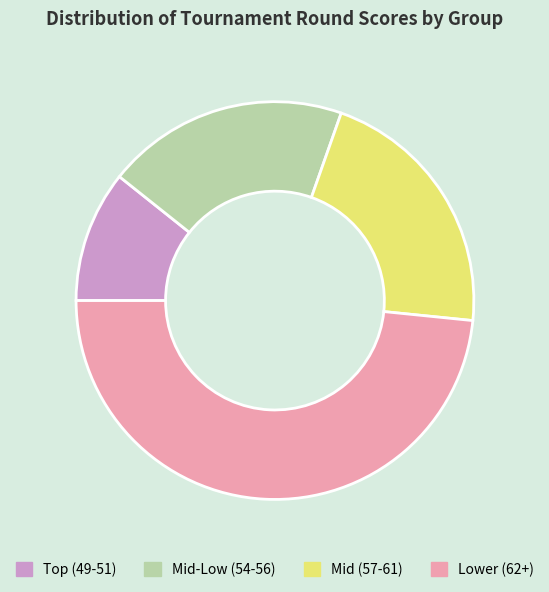

What is the ratio of the value at Mid-Low (54-56) to the value at Lower (62+)?

0.4